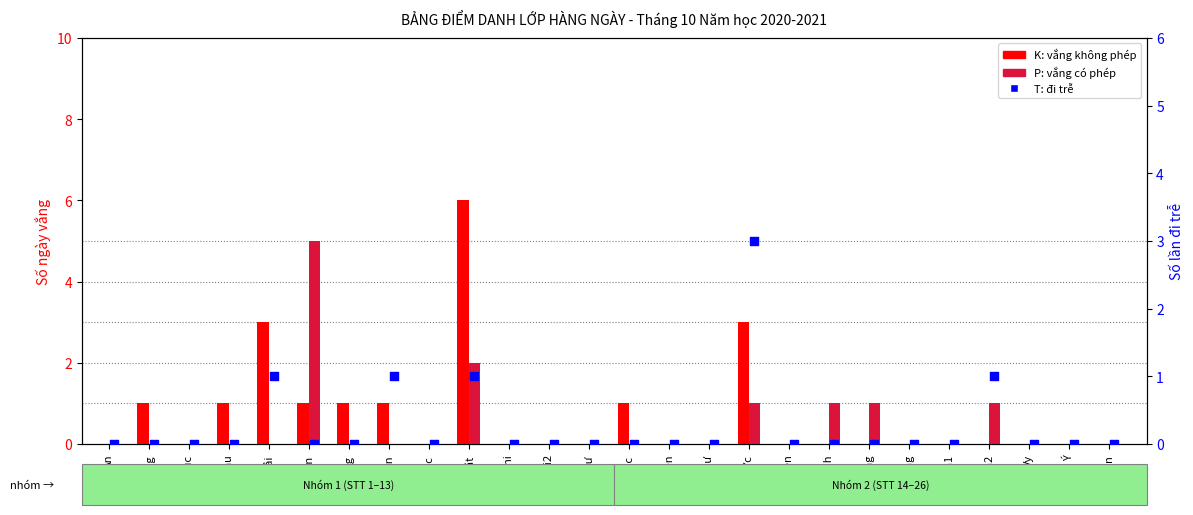

Is the value of T (đi trễ) at Bằng greater than the value of K (vắng không phép) at Tuyền1?

No